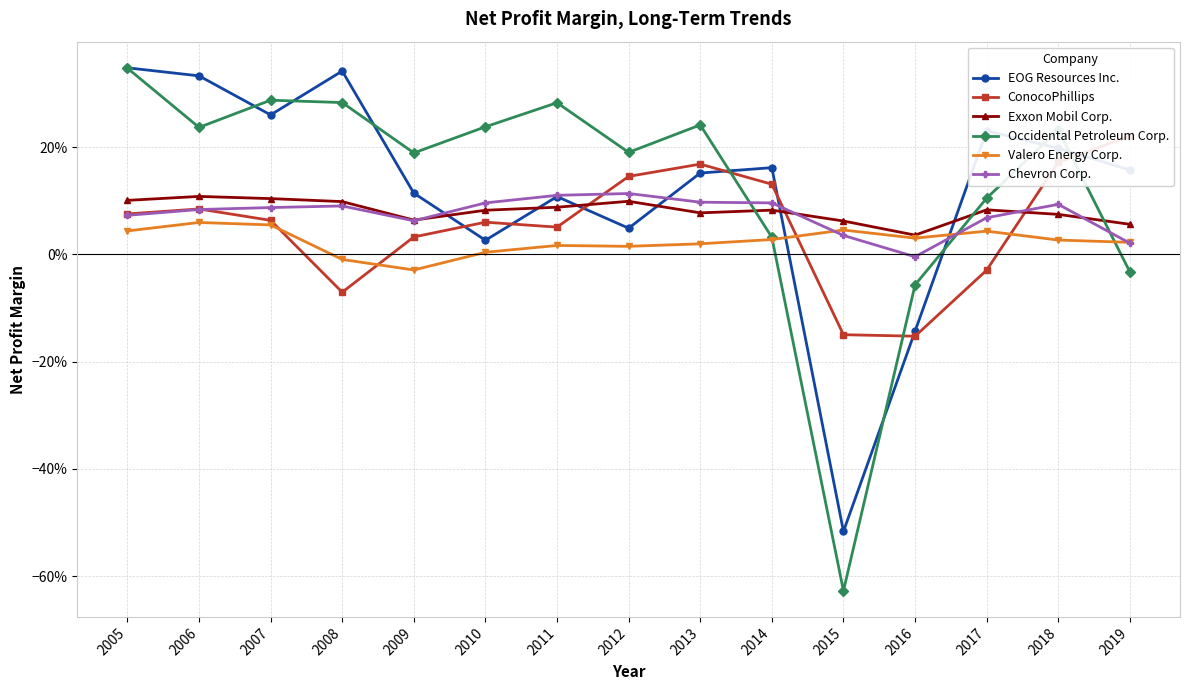

What is the difference between the maximum and minimum values in the Chevron Corp. series?

0.1